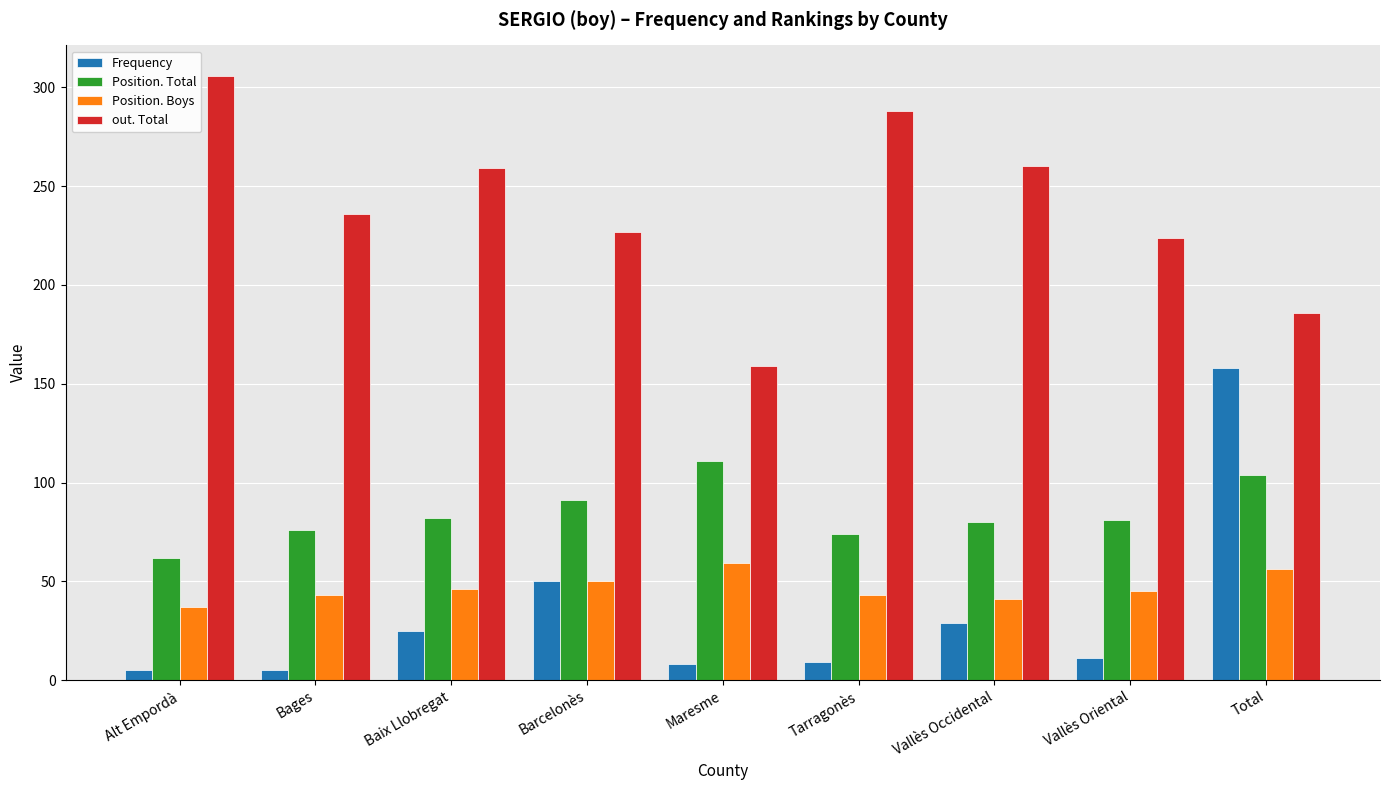

What value does the Frequency series have at Vallès Occidental?

29